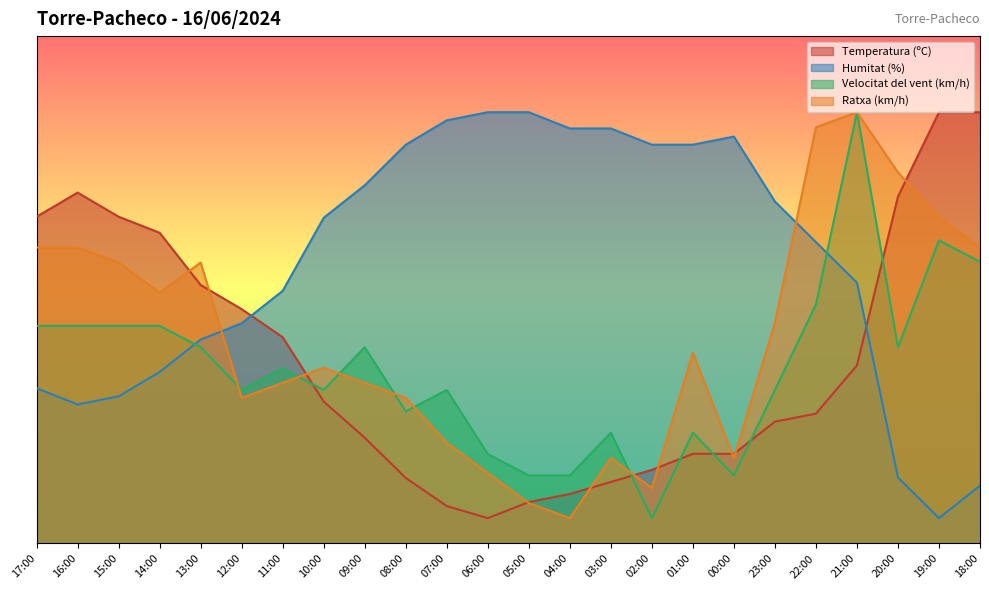

Where does the Humitat (%) series first go above 64?

10:00